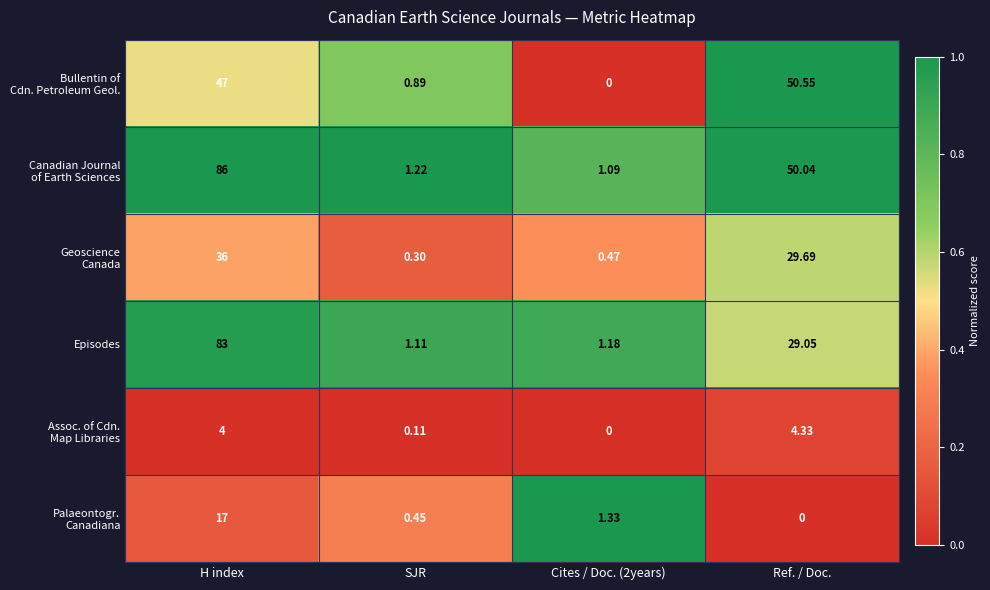

At which category is the sum across all series the highest?

H index